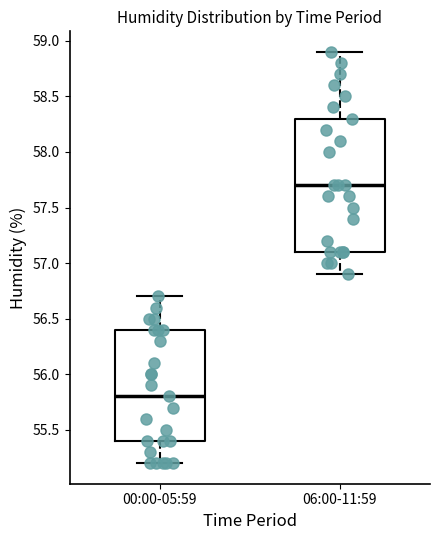

Reading left to right, transcribe this box plot: for each box, give where its median line is, the range the box spans, and where its two whiskers end, as read against the y-axis. The values are not printed on the chart, so give them approximately, as read against the axis.

00:00-05:59: median 55.8, box 55.4 to 56.4, whiskers 55.2 to 56.7
06:00-11:59: median 57.7, box 57.1 to 58.3, whiskers 56.9 to 58.9